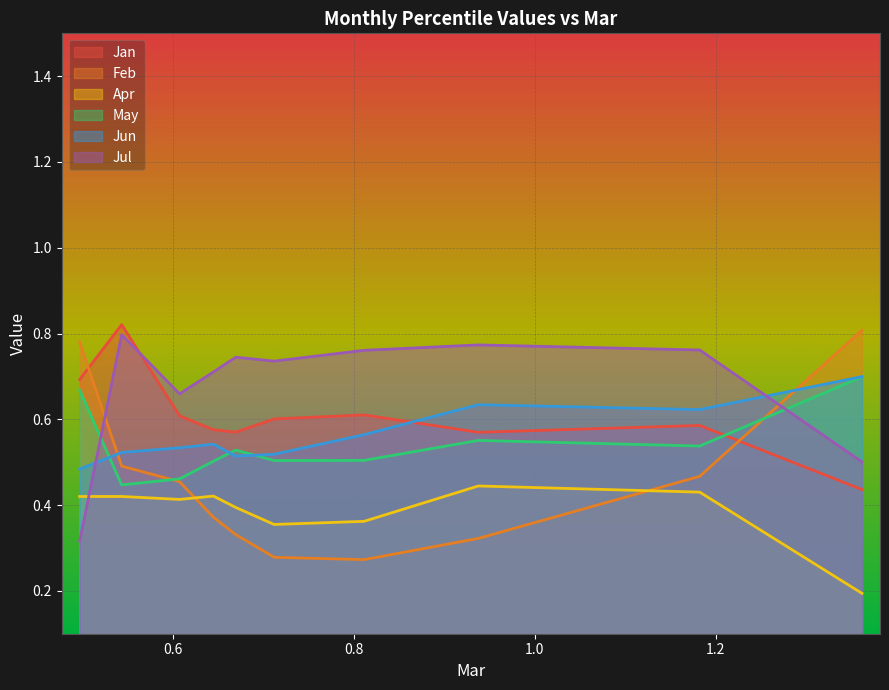

List the series in order of their peak value, lowest first.

Apr, May, Jun, Jul, Feb, Jan